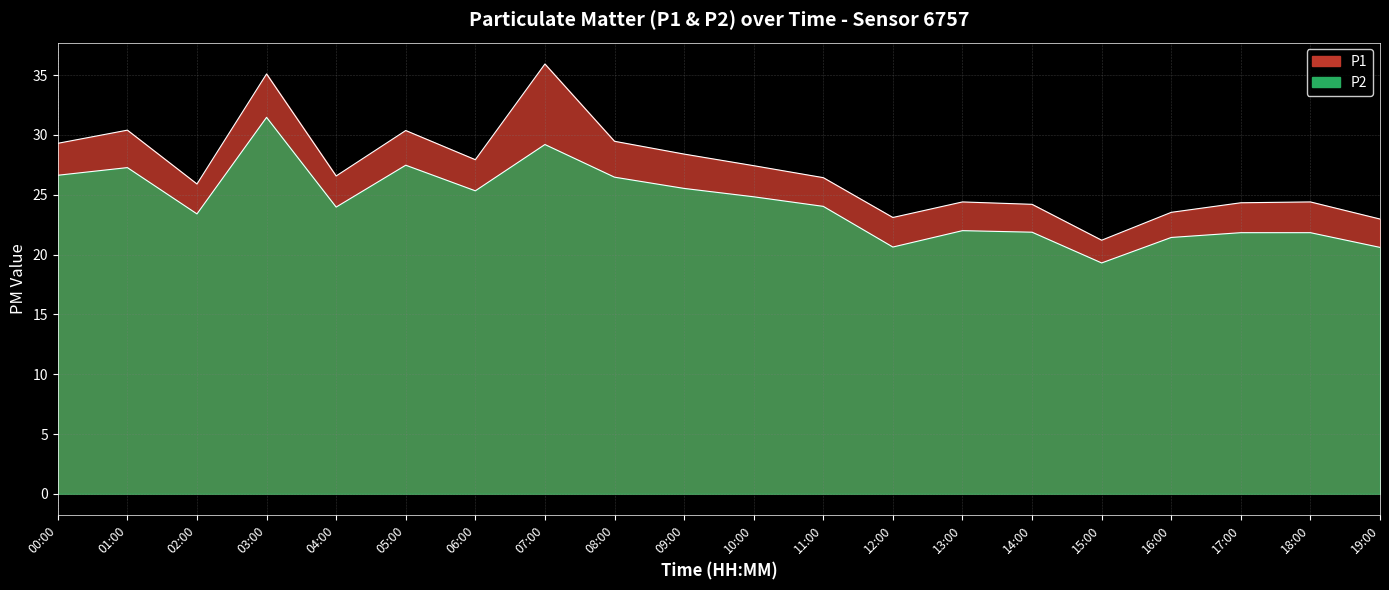

What is the average value of the P1 series?

27.1